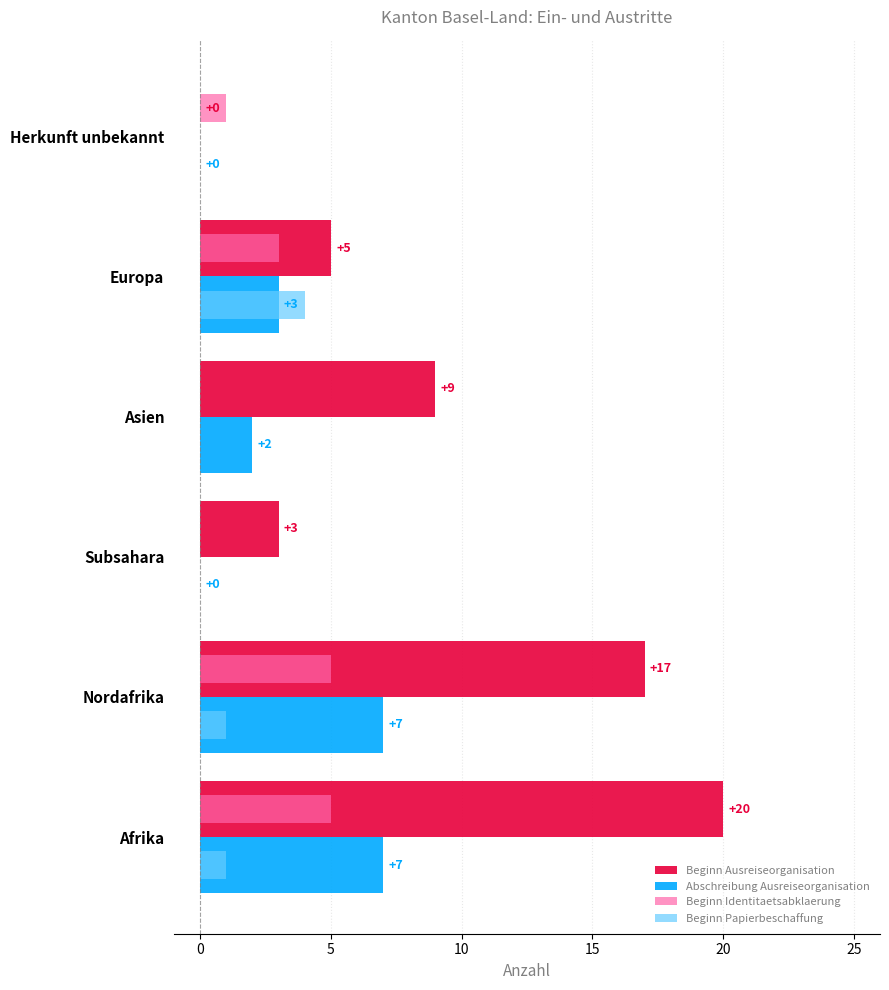

Which series changed the most between Afrika and Herkunft unbekannt?

Beginn Ausreiseorganisation